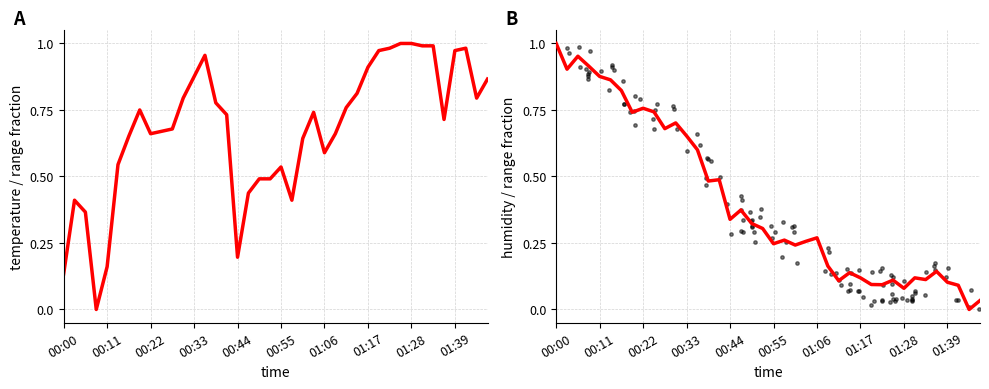

Which series reaches the maximum Y coordinate?

temperature